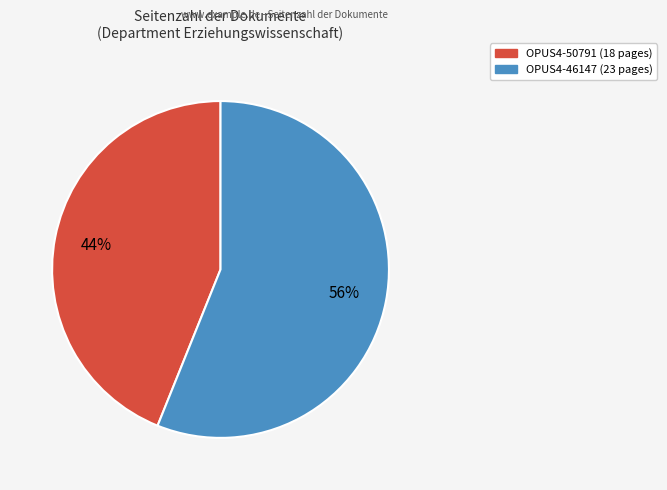

Is it true that OPUS4-50791 is 57% of the pie?

False